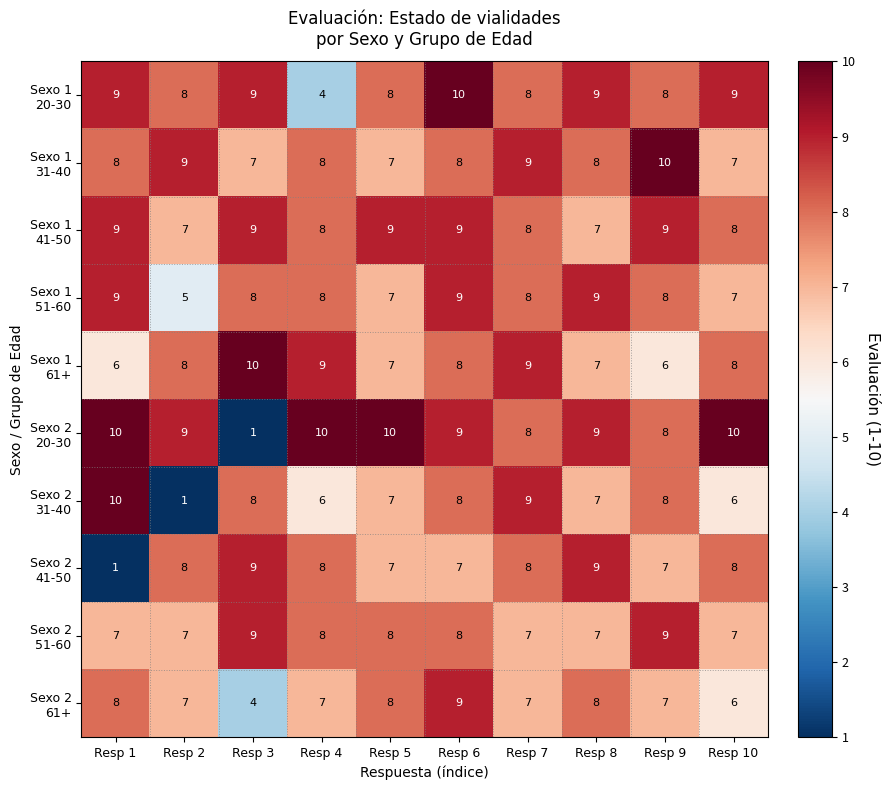

What is the total value across all series at Resp 5?

78